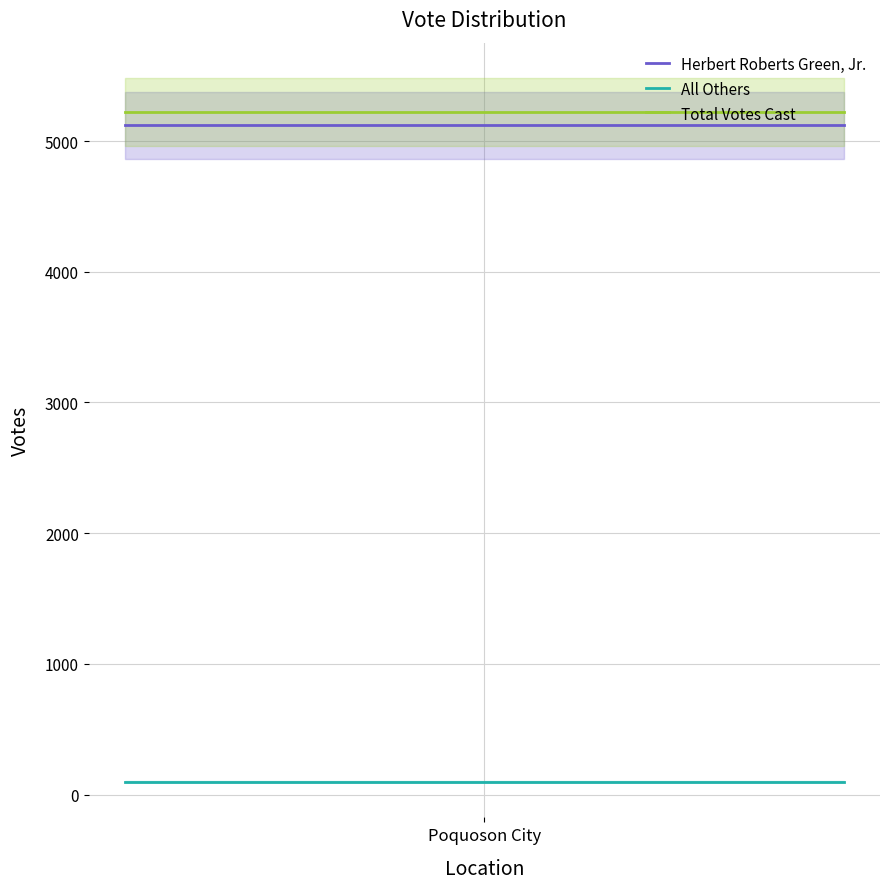

What is the maximum value for Total Votes Cast?

5222